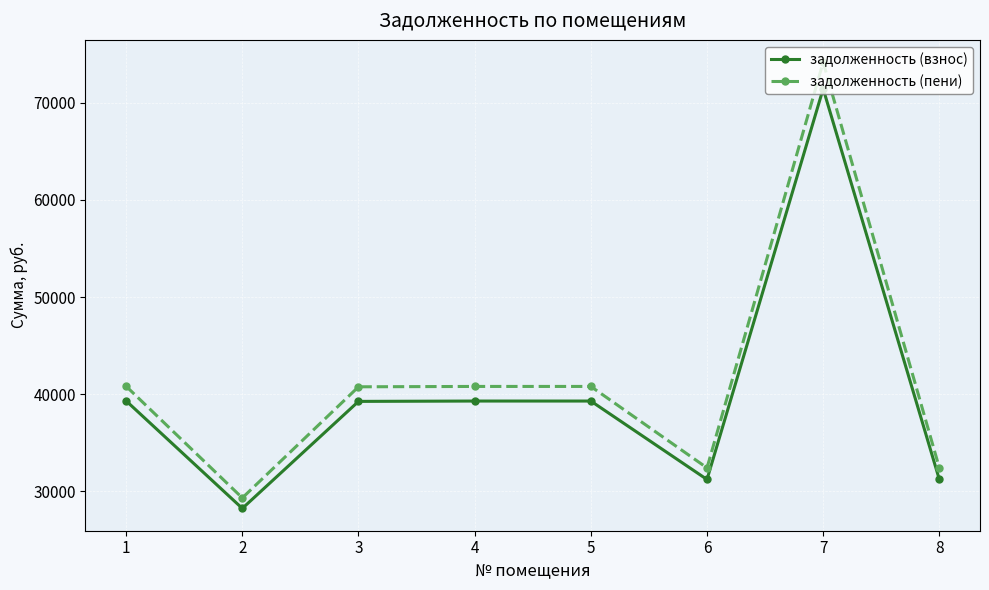

How many lines are shown in the chart?

2